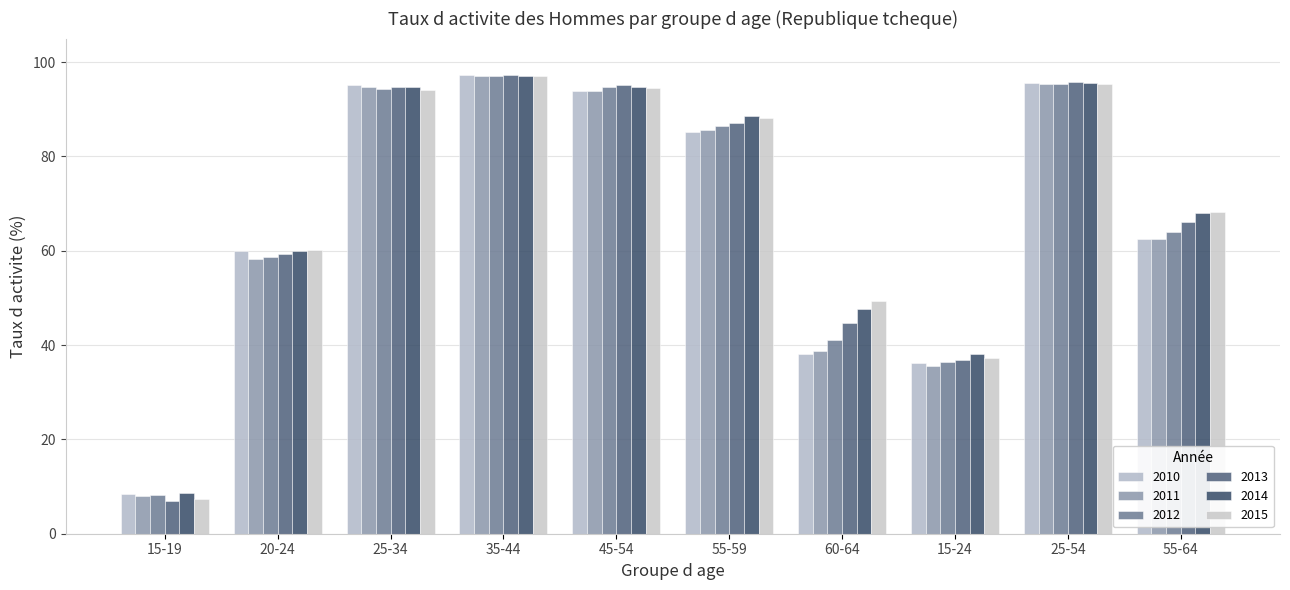

What is the value of the 2011 bar at the 6th from the left?

85.7